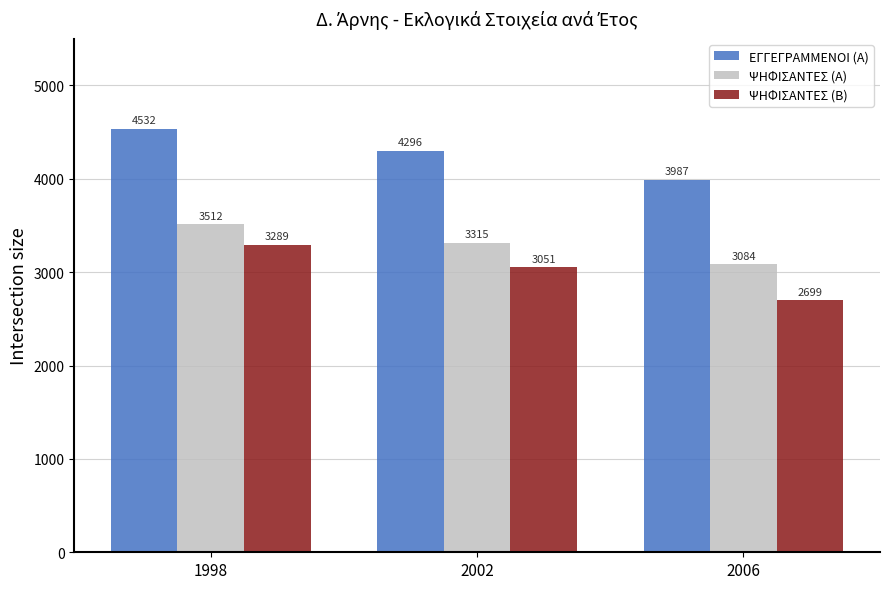

What are all the series names shown in the legend?

ΕΓΓΕΓΡΑΜΜΕΝΟΙ (Α), ΨΗΦΙΣΑΝΤΕΣ (Α), ΨΗΦΙΣΑΝΤΕΣ (Β)